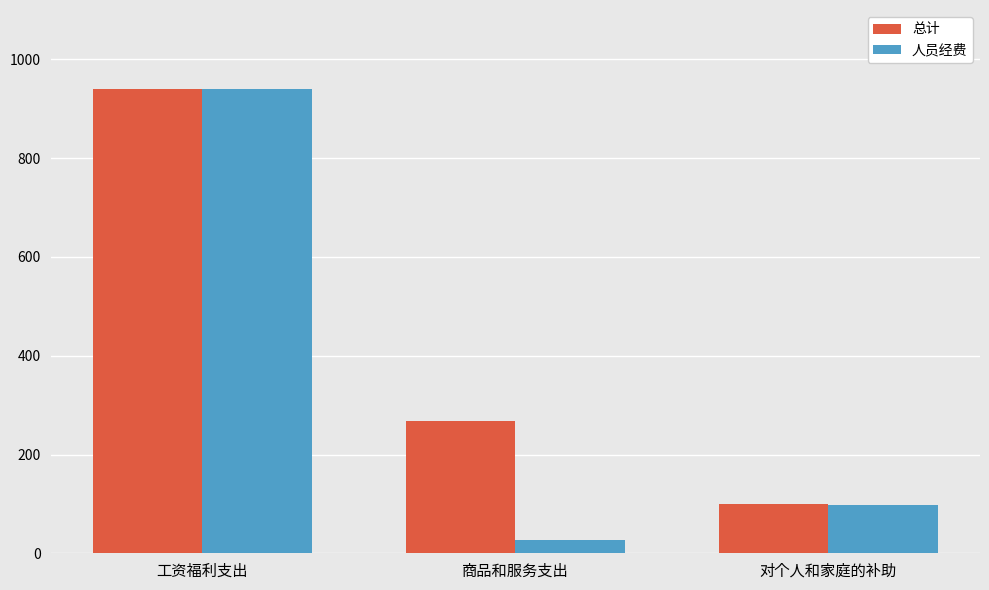

What is the average value of the 人员经费 series?

355.1